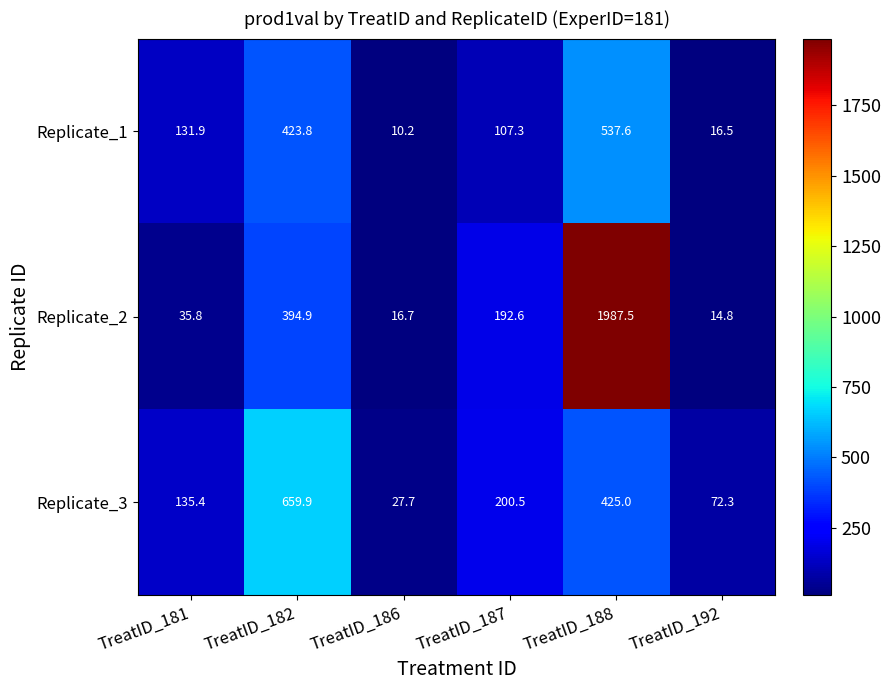

Which label corresponds to the smallest value in the chart?

TreatID_186